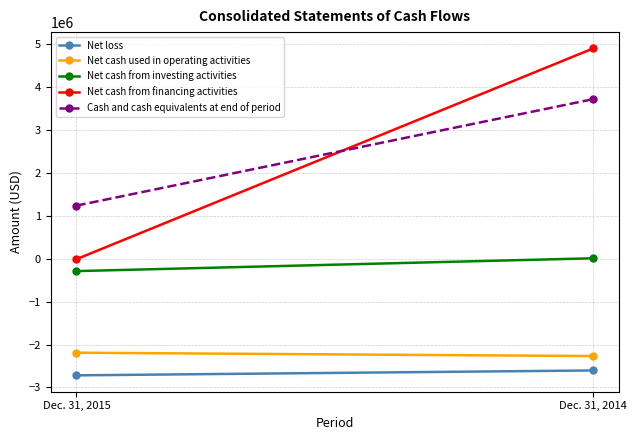

What value does the Cash and cash equivalents at end of period series have at Dec. 31, 2015?

1241000